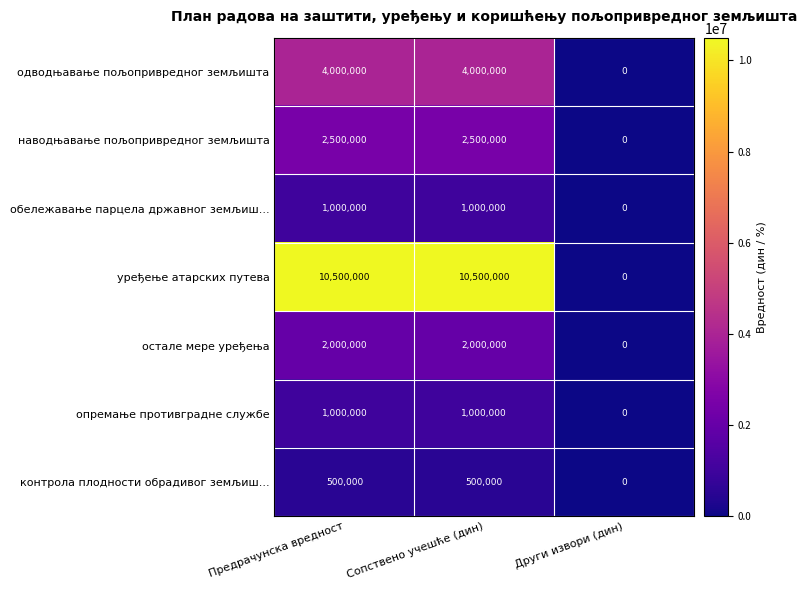

How many series are shown in this chart?

7